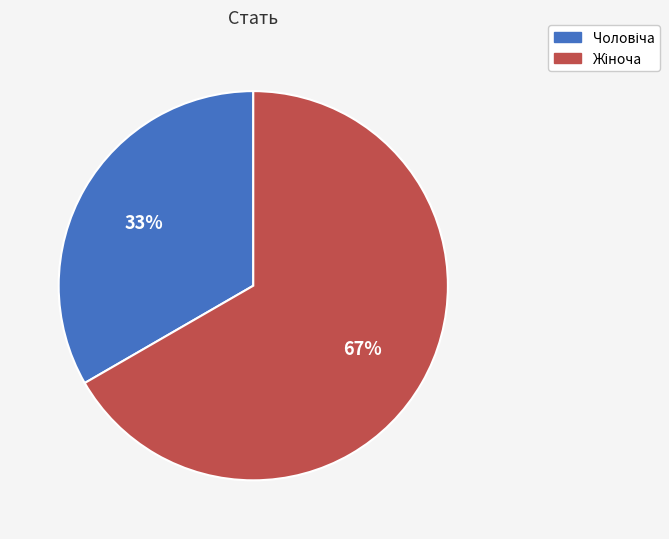

How many segments does this pie chart have?

2